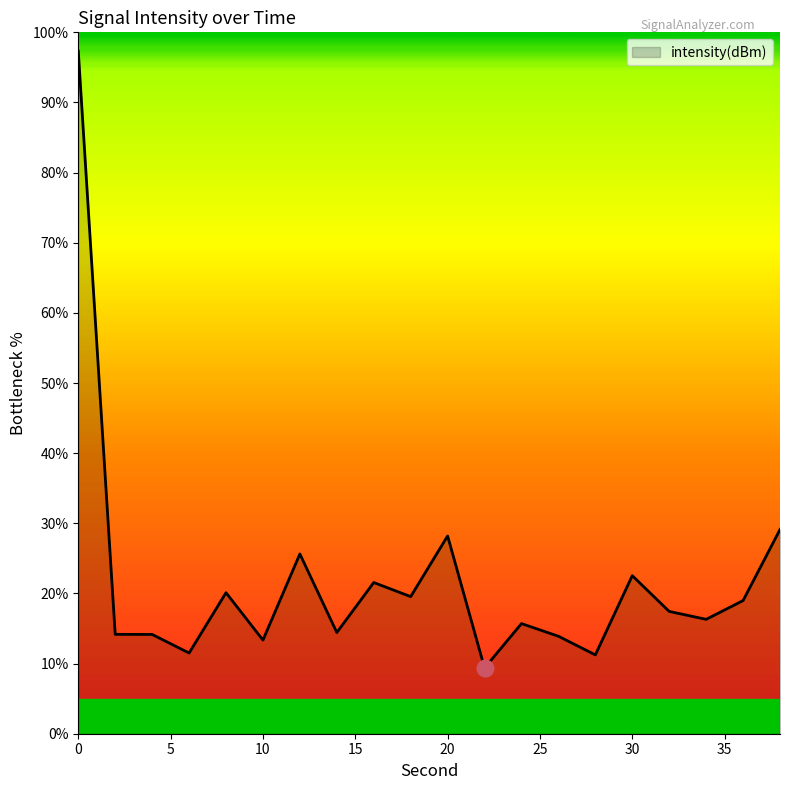

What is the average value?

21.7